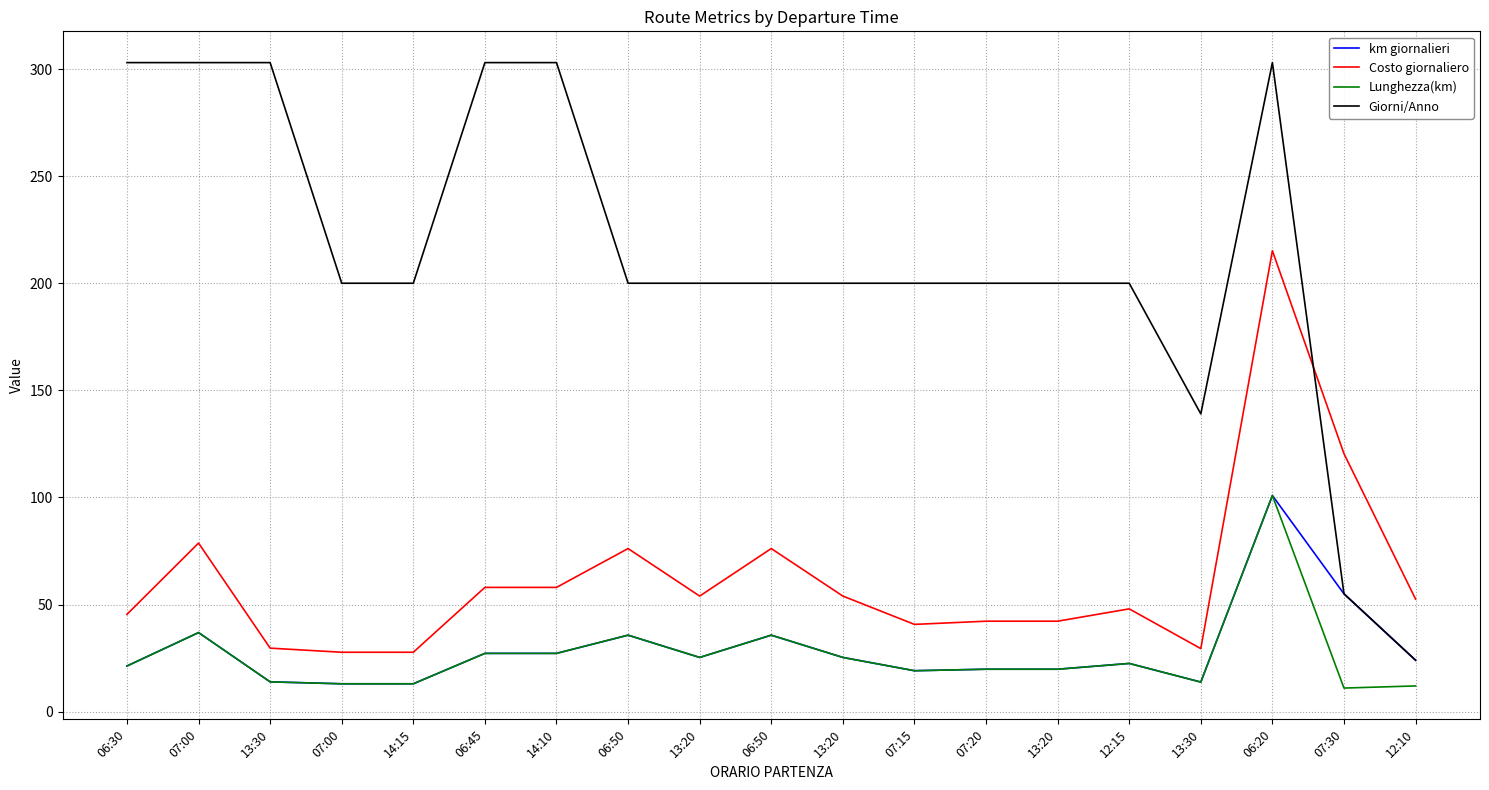

True or false: Costo giornaliero has a value of 21.2 at 06:30.

False